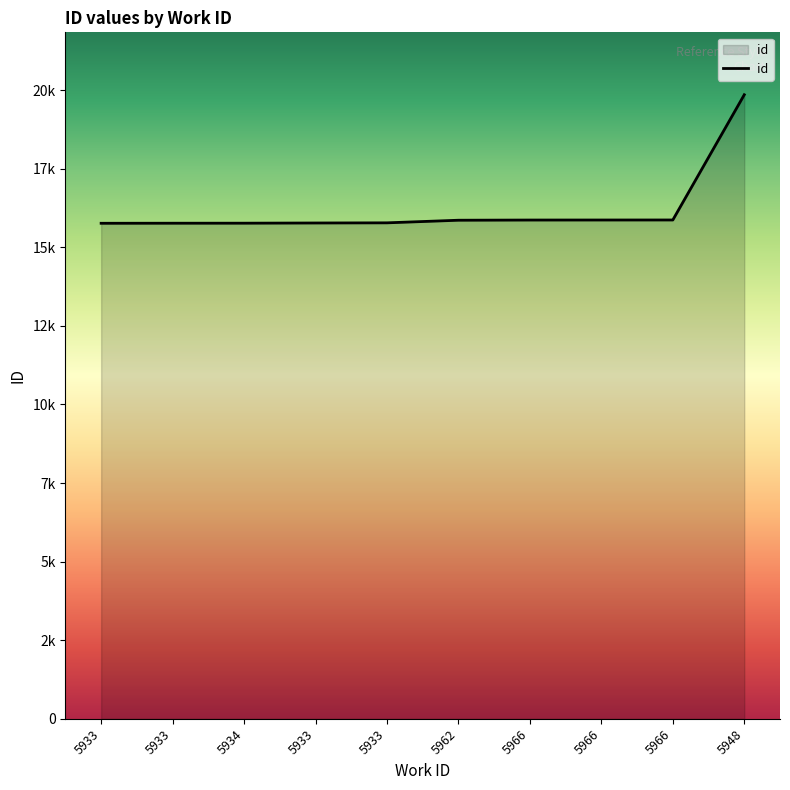

Does the chart display data point markers on the line(s)?

No